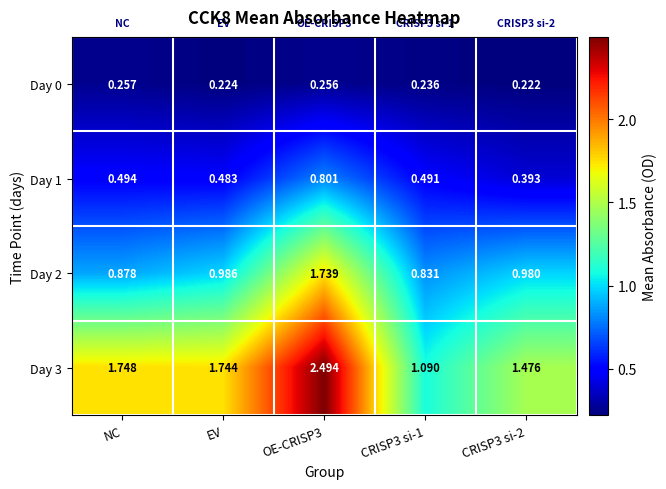

Is the value of Day 3 at OE-CRISP3 greater than the value of Day 2 at NC?

Yes